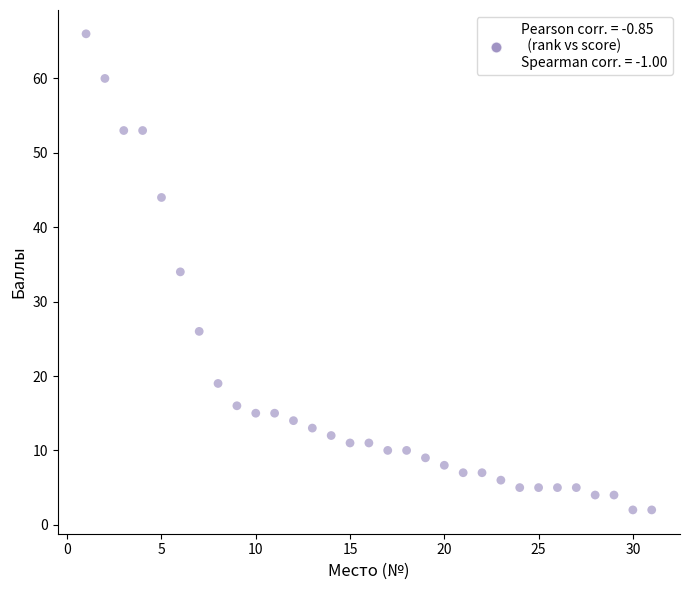

What is the range of X values (max minus min)?

30